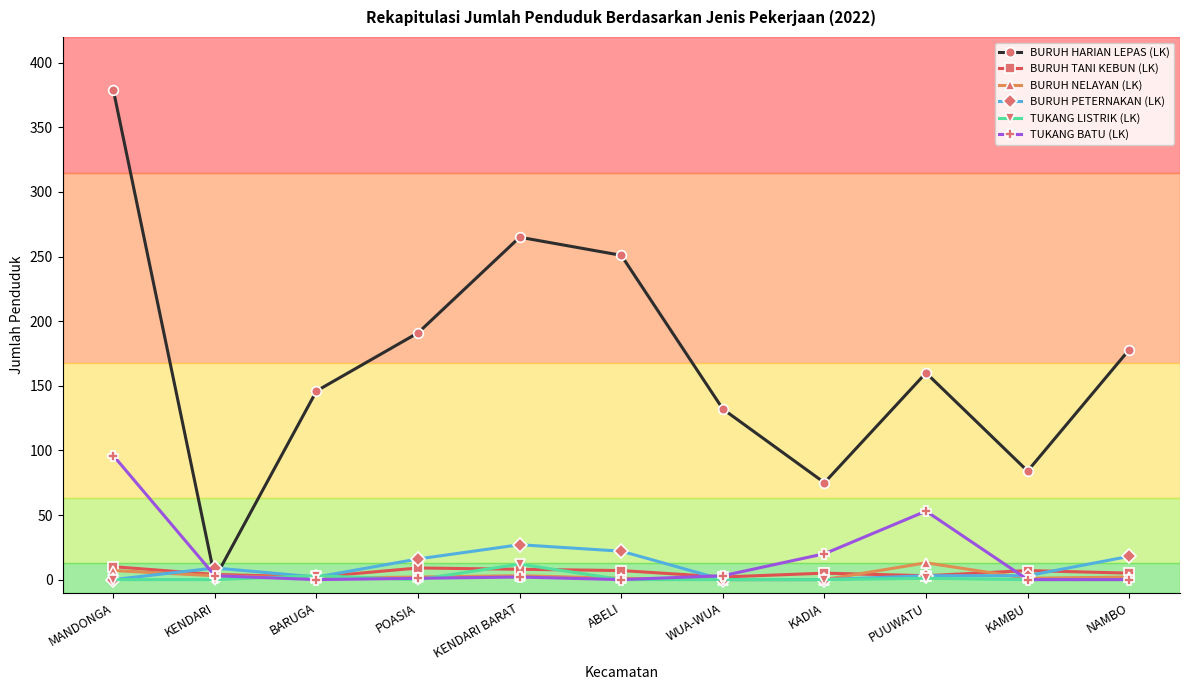

Is it true that BURUH NELAYAN (LK) equals 7 at MANDONGA?

True